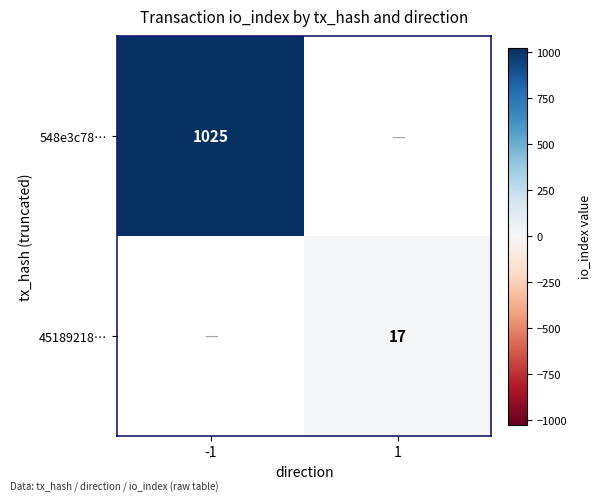

The 548e3c78… series shows 1025 at -1. True or false?

True